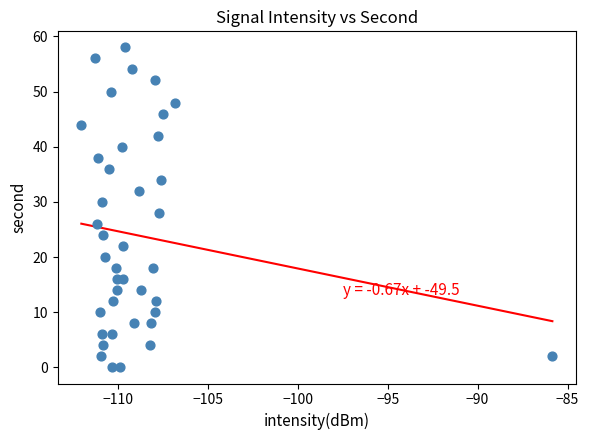

What is the range of Y values (max minus min)?

58